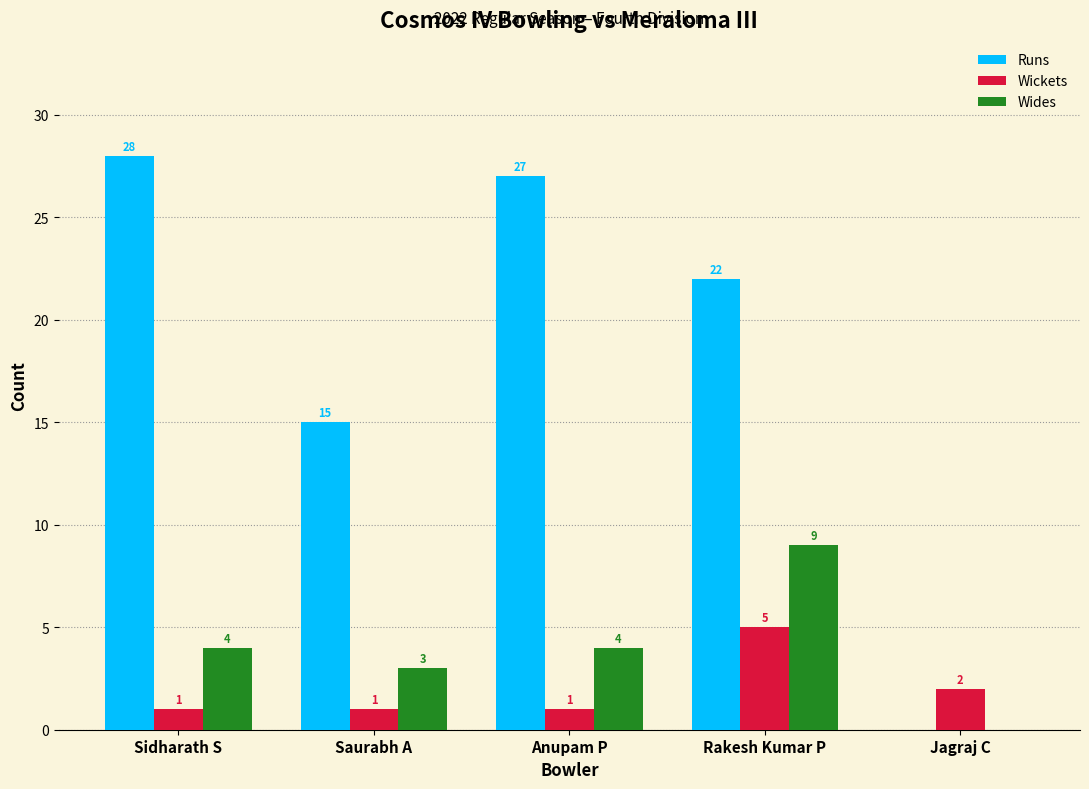

Between Sidharath S and Jagraj C, which series saw the biggest shift?

Runs